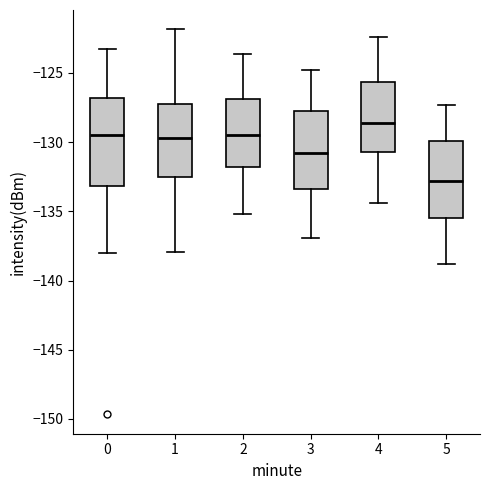

Which box is the tallest, from its lower edge to its upper edge?

0